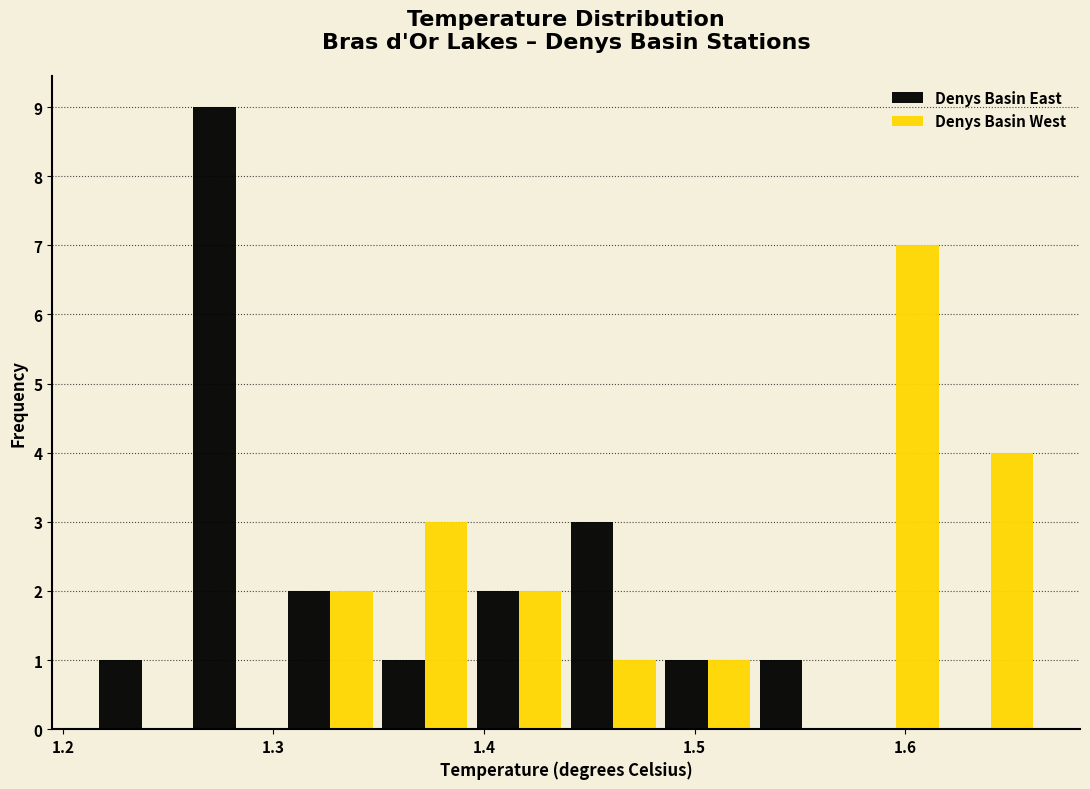

Reading left to right, transcribe this chart: for each range on the x-axis, give the height of each series' bar. Neither the bar edges nor the heights are printed on the chart, so give them approximately, as read against the axes.

1.22 to 1.26: Denys Basin East=1	Denys Basin West=0
1.26 to 1.30: Denys Basin East=9	Denys Basin West=0
1.30 to 1.35: Denys Basin East=2	Denys Basin West=2
1.35 to 1.39: Denys Basin East=1	Denys Basin West=3
1.39 to 1.44: Denys Basin East=2	Denys Basin West=2
1.44 to 1.48: Denys Basin East=3	Denys Basin West=1
1.48 to 1.53: Denys Basin East=1	Denys Basin West=1
1.53 to 1.57: Denys Basin East=1	Denys Basin West=0
1.57 to 1.62: Denys Basin East=0	Denys Basin West=7
1.62 to 1.66: Denys Basin East=0	Denys Basin West=4